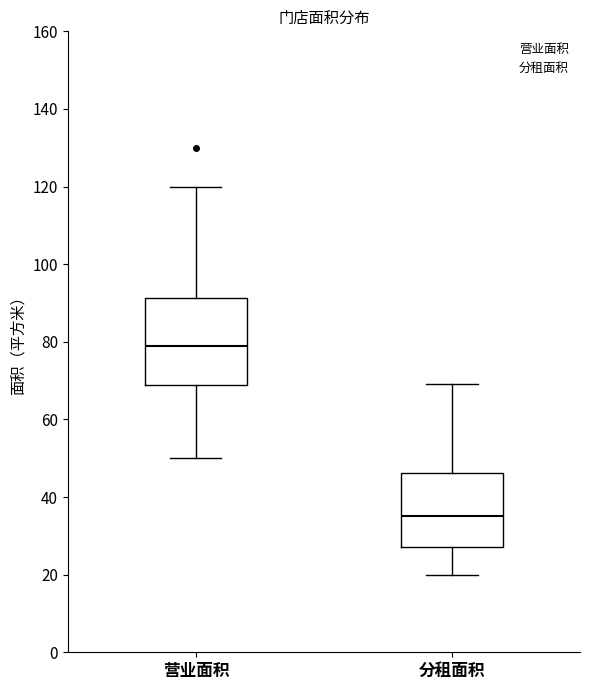

Which box has the highest median line?

营业面积